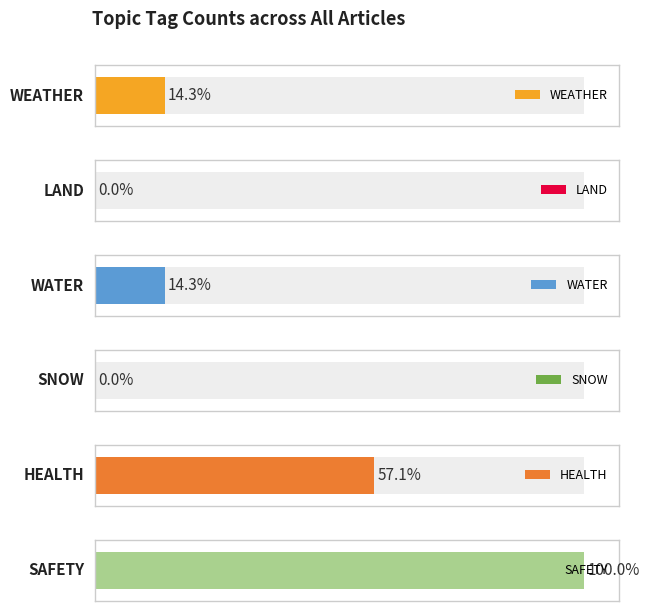

What is the difference between the maximum and second lowest values in the WATER series?

1